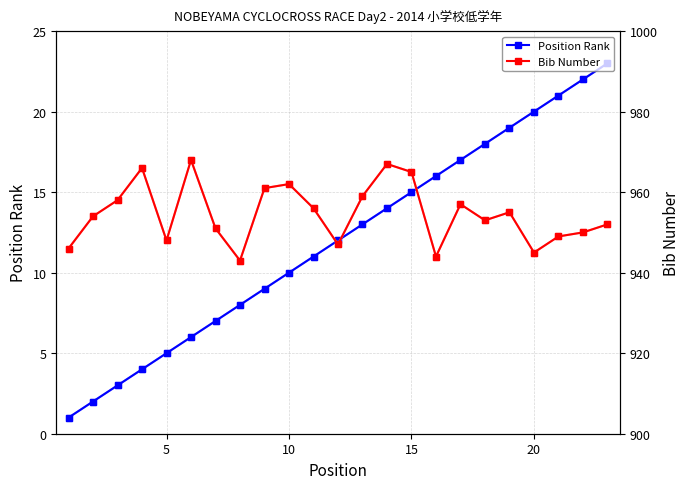

At how many categories does at least one series exceed 531?

23